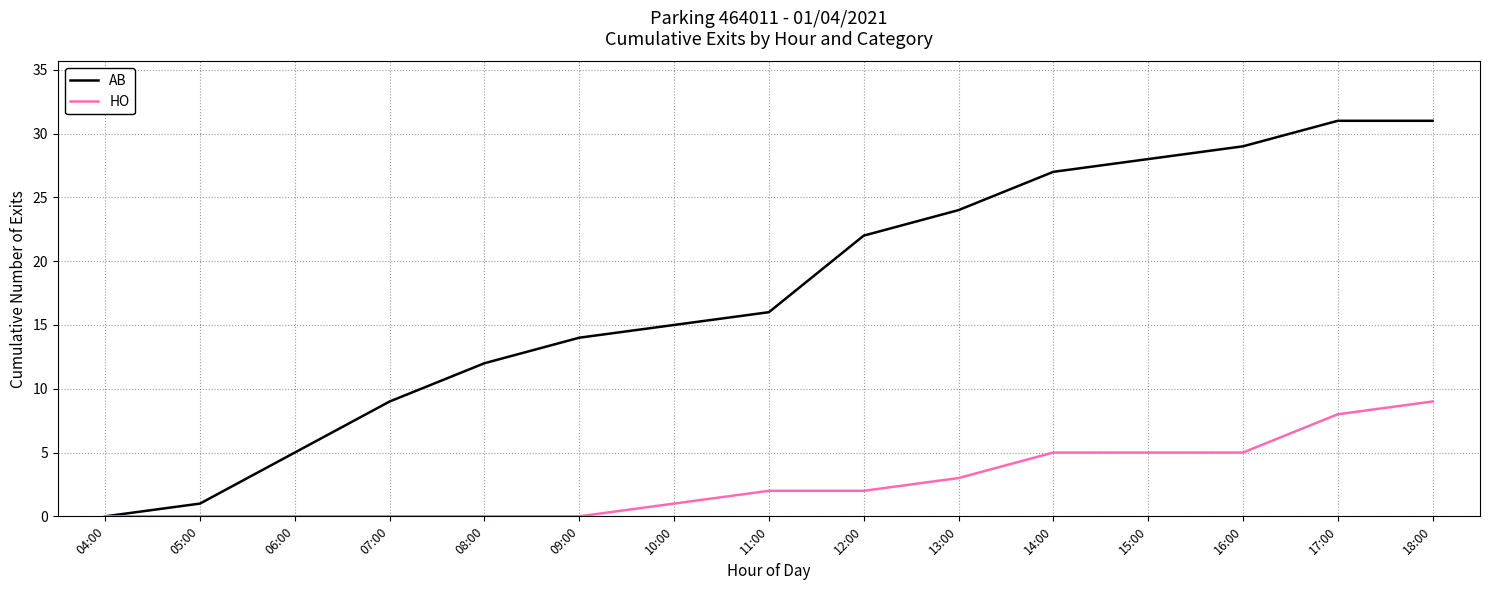

How many HO values are between 0 and 5?

13